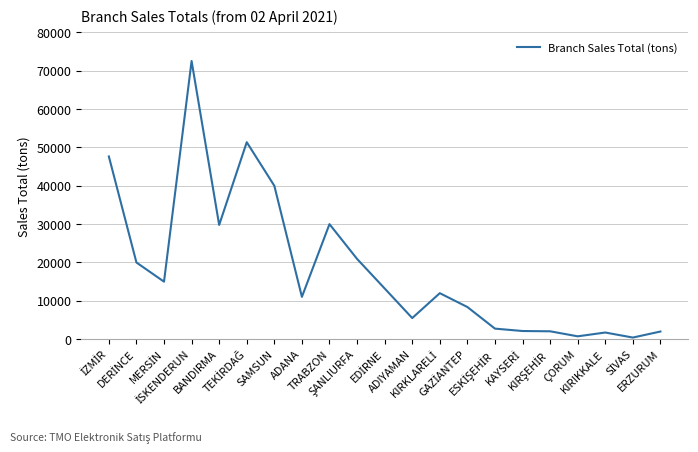

What is the greatest value displayed?

72534